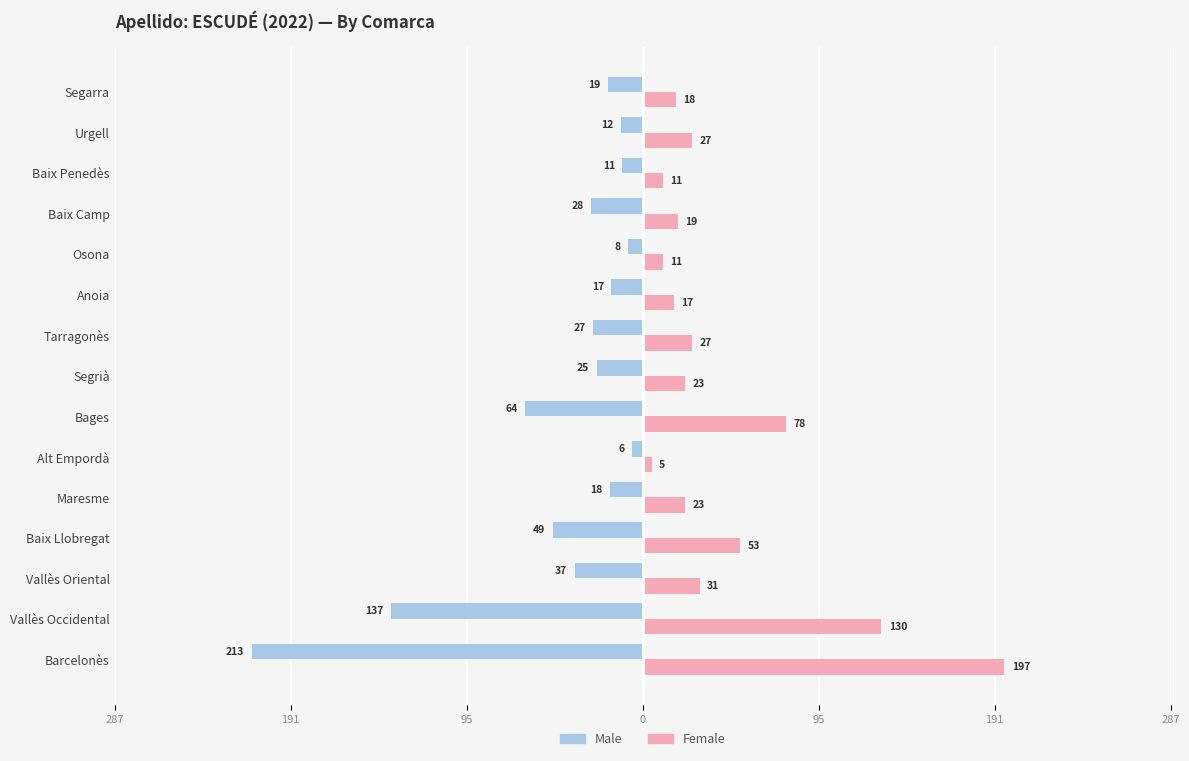

What are all the series names shown in the legend?

Male, Female